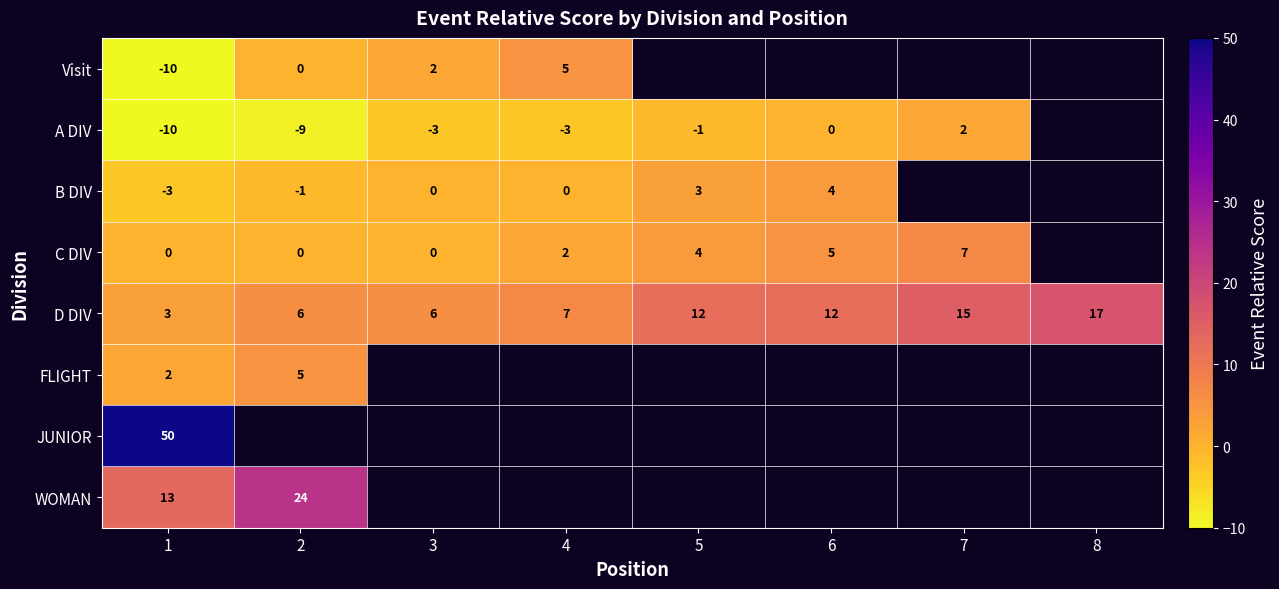

At how many categories does at least one series exceed -5?

8